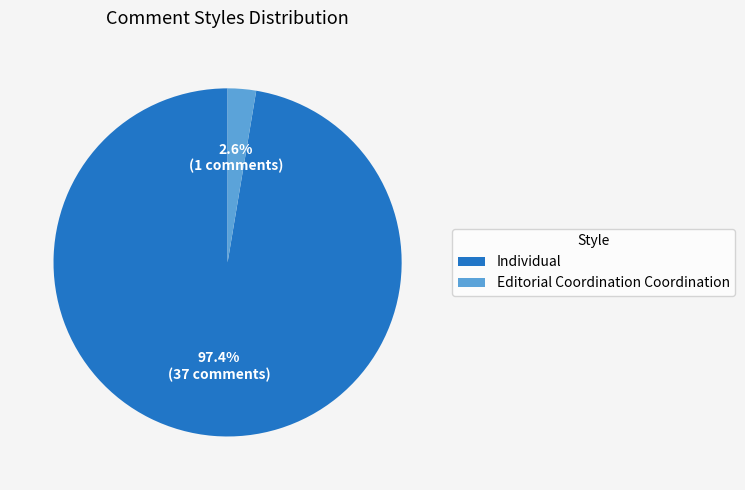

Which has a higher value, Editorial Coordination Coordination or Individual?

Individual